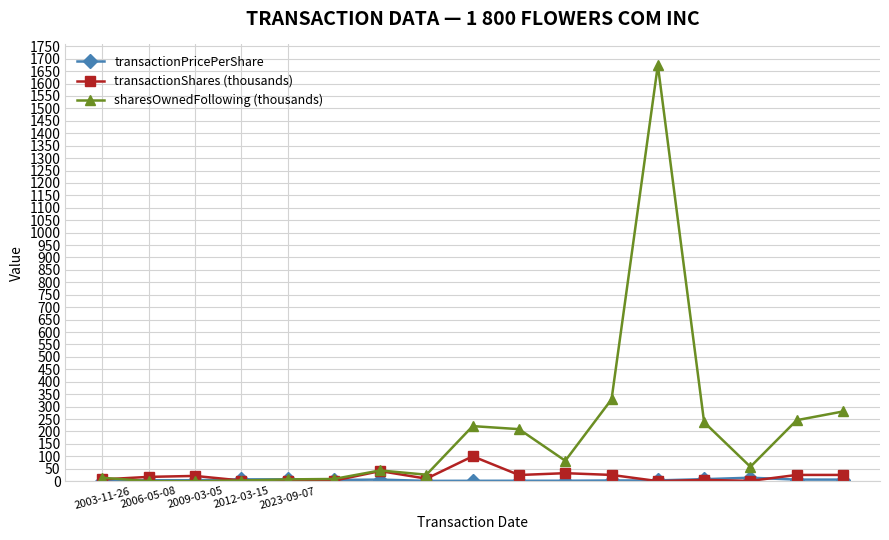

True or false: sharesOwnedFollowing (thousands) has more than 1 interior local peaks.

True